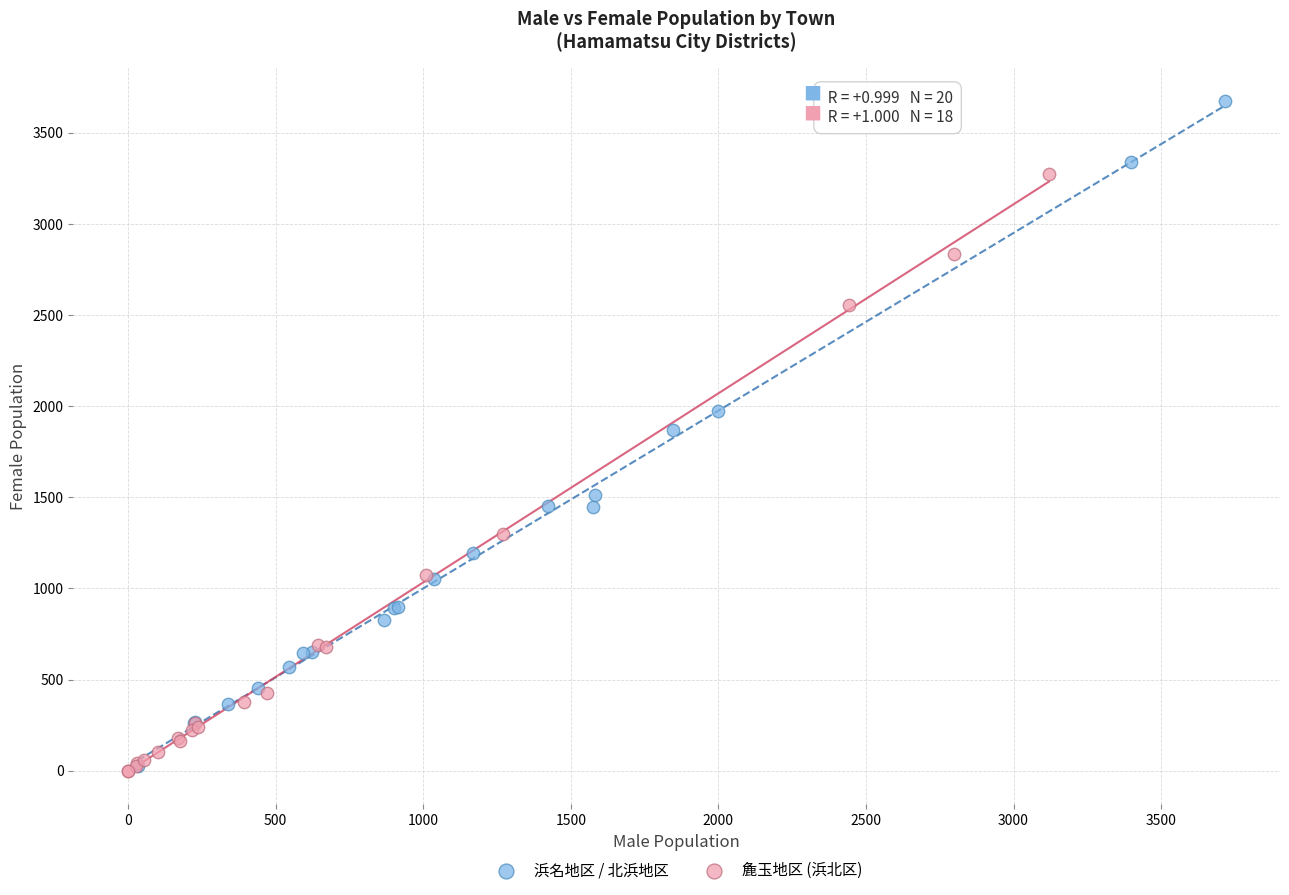

Which series has the largest Y range (max minus min)?

浜名地区 / 北浜地区